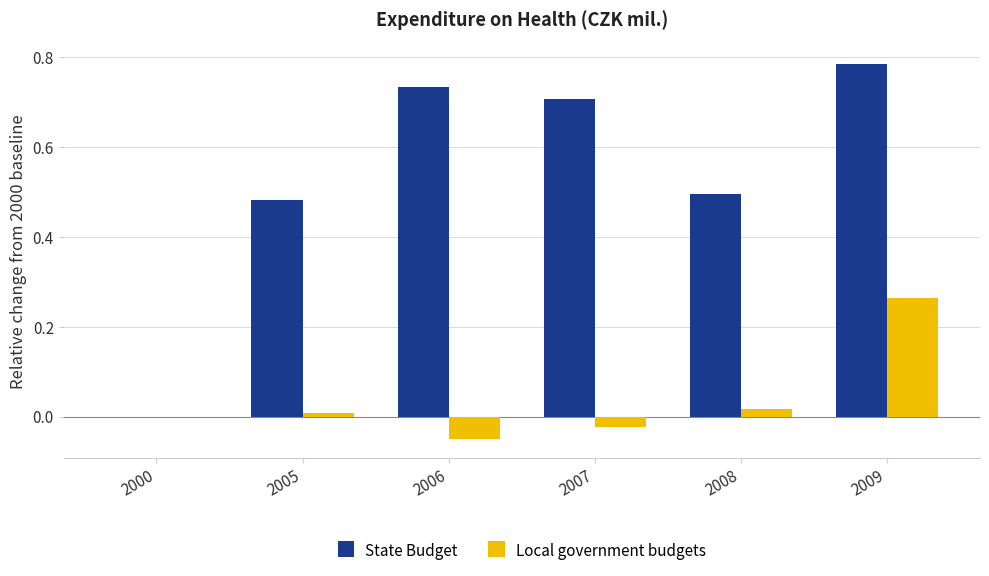

At which category is the sum across all series the highest?

2009